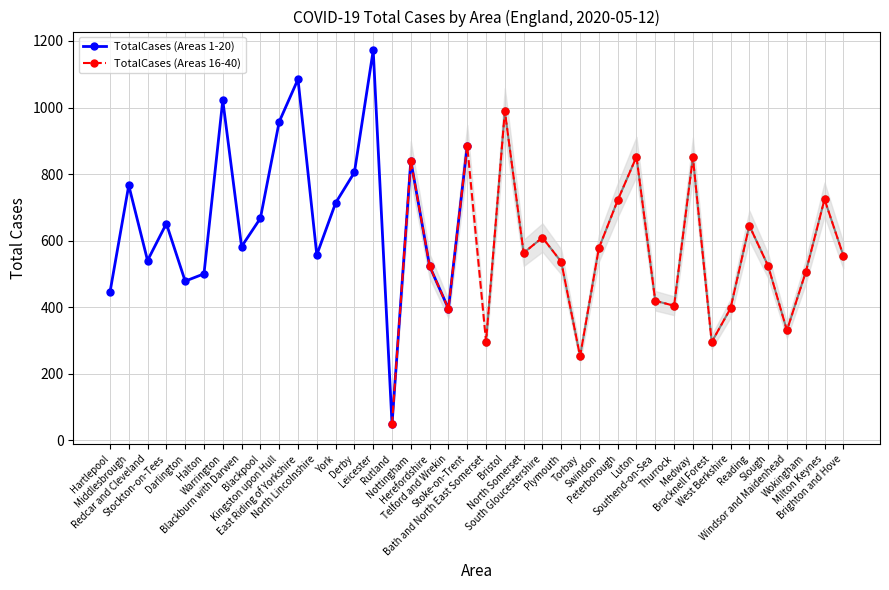

The chart shows a value of 444 at Hartlepool. True or false?

True